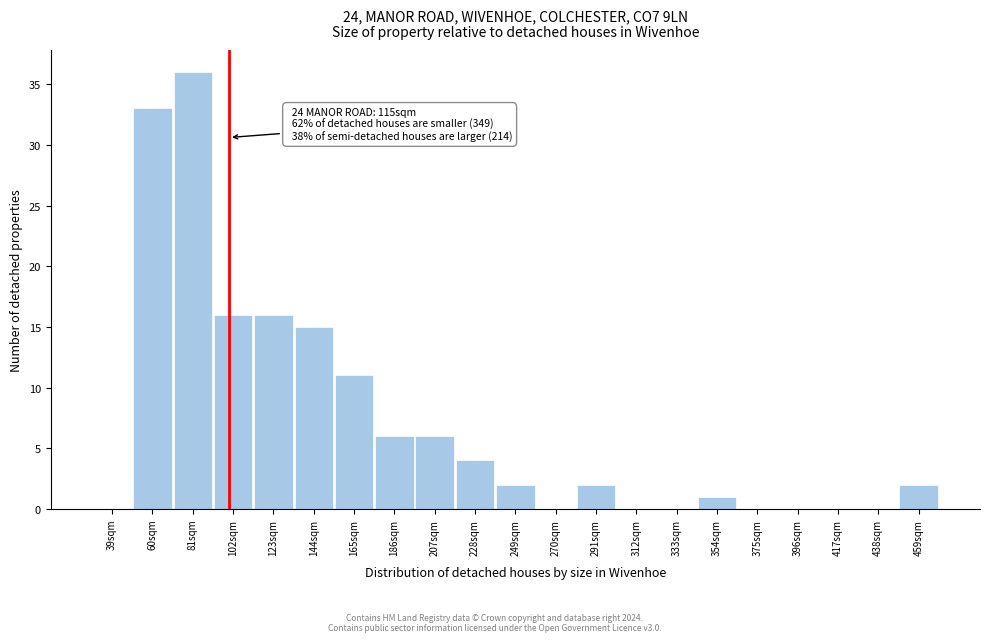

Which range on the x-axis has the tallest bar?

70.5 to 91.5